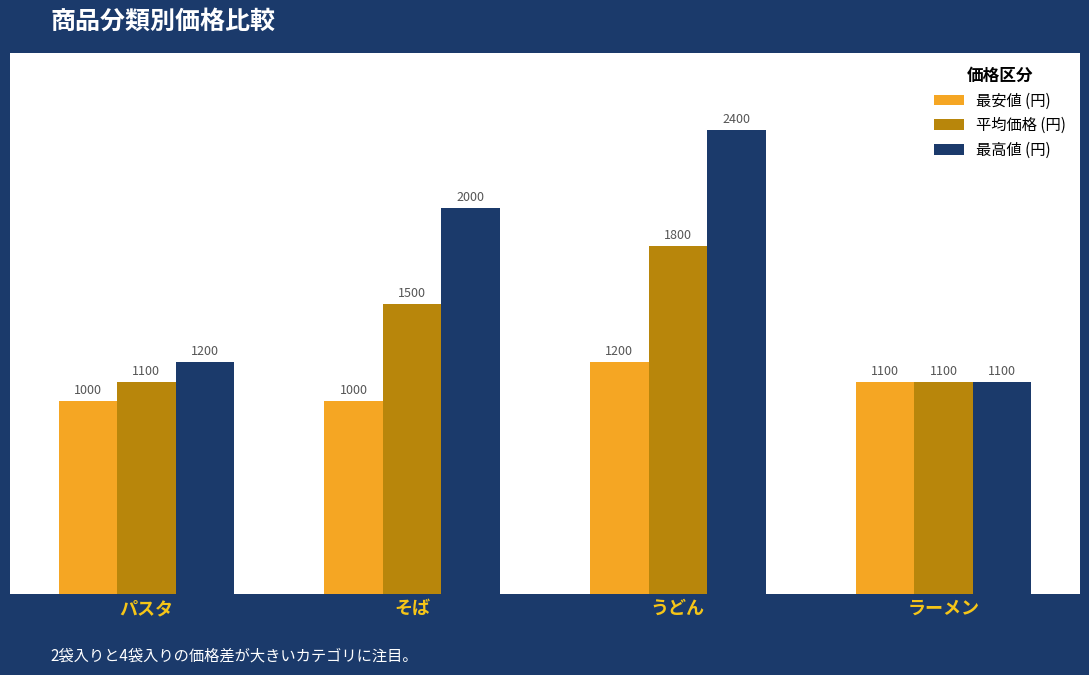

Is the value of 最安値 (円) at パスタ greater than the value of 最高値 (円) at そば?

No